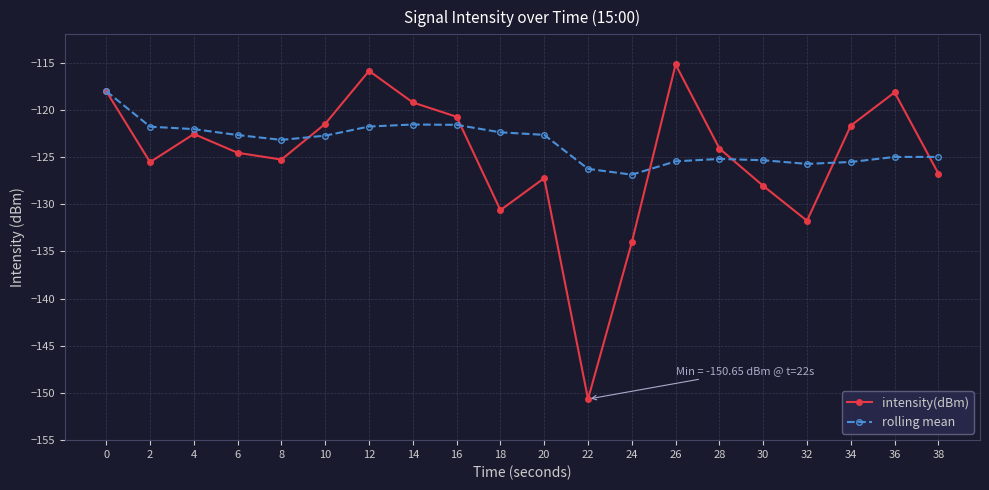

What is the total value across all series at 12?

-237.6